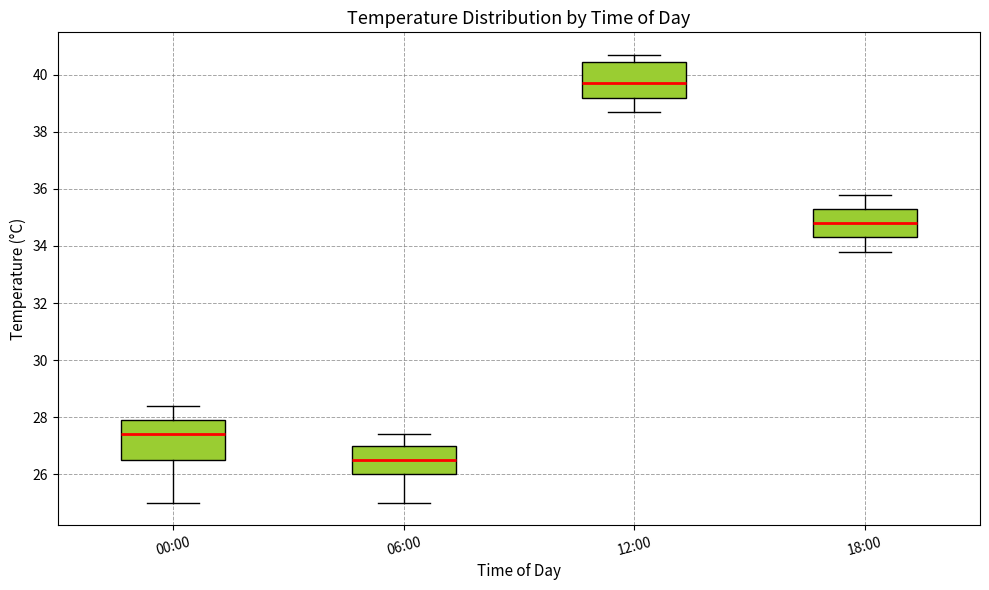

Which box has the lowest median line?

06:00